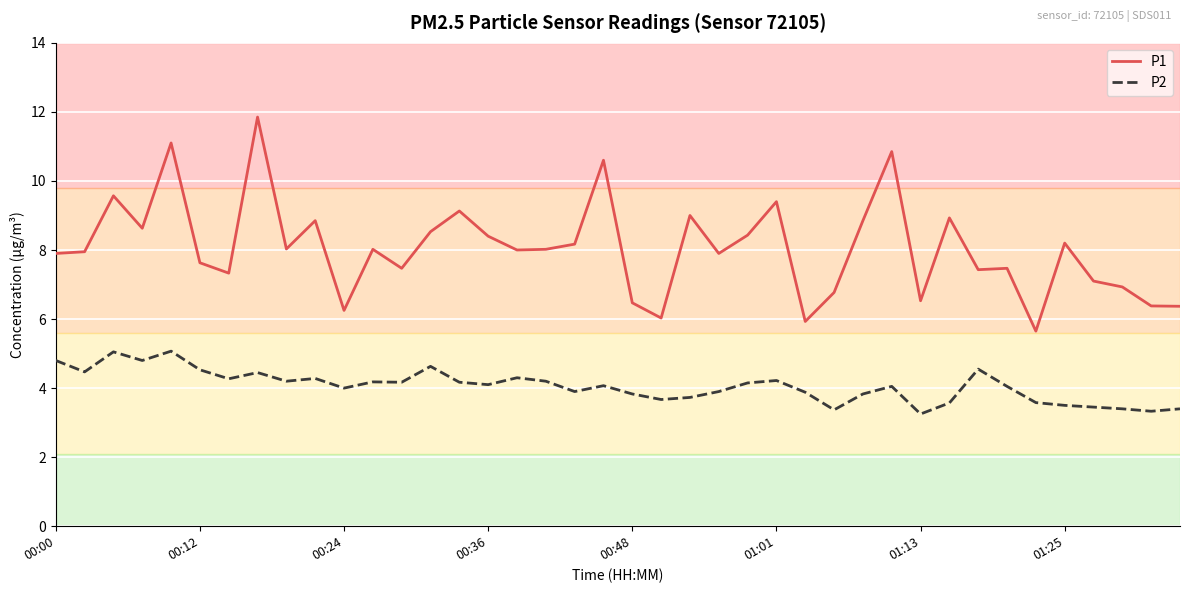

Which series has the largest range (max minus min)?

P1